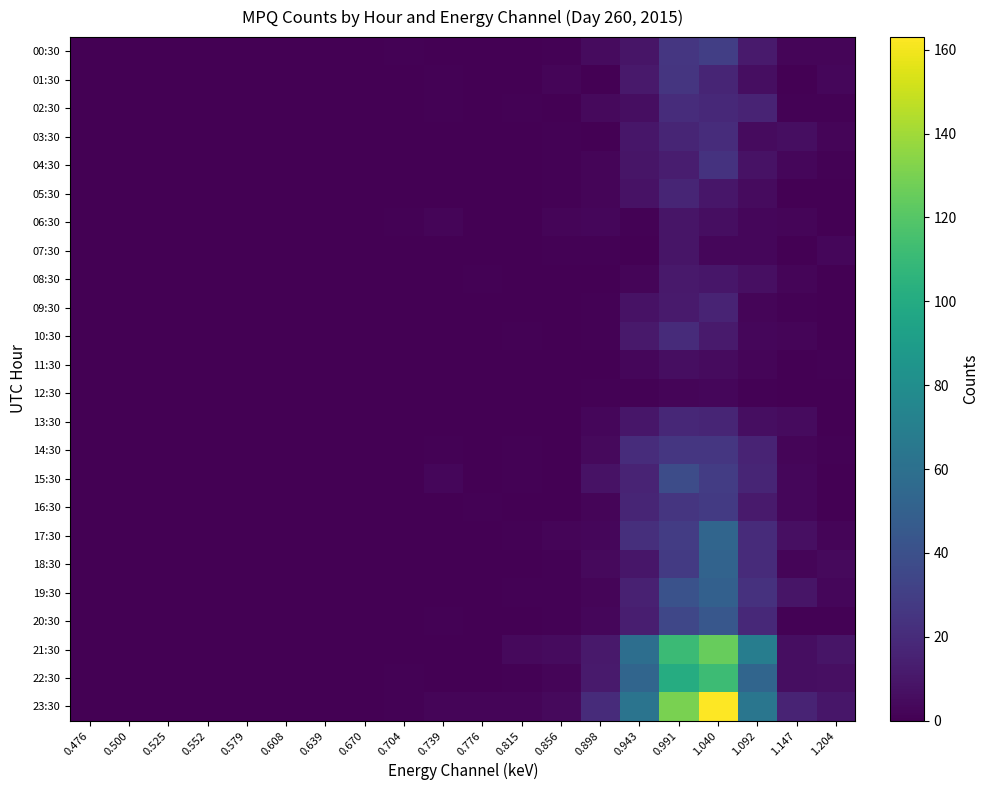

At how many categories does at least one series exceed 7?

7